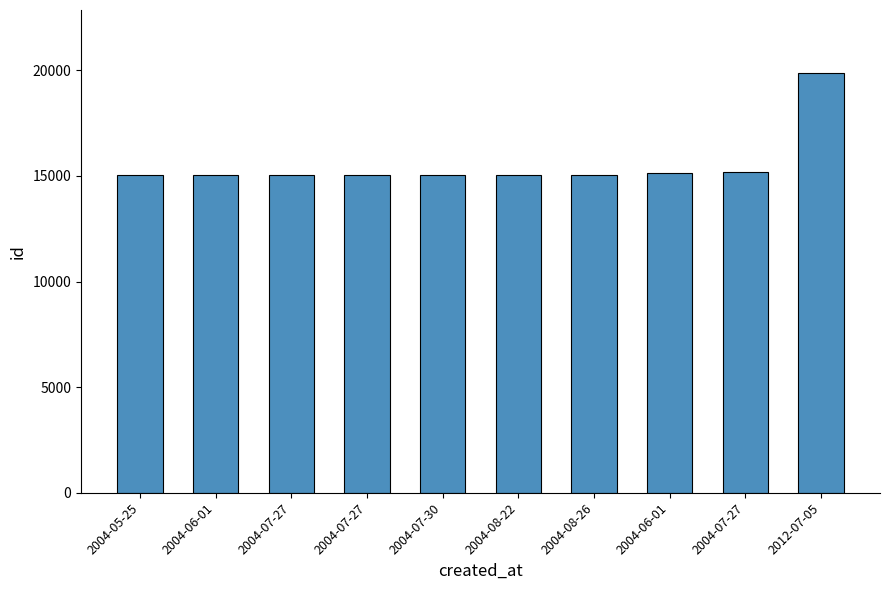

What is the label of the 7th bar from the right?

2004-07-27